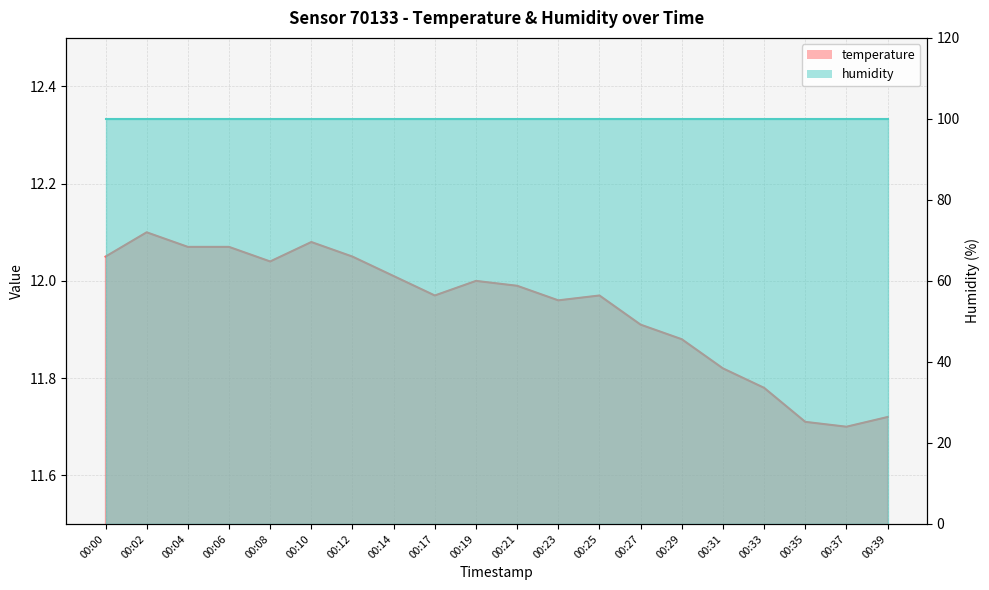

What is the value of the 2nd point from the left?

12.1